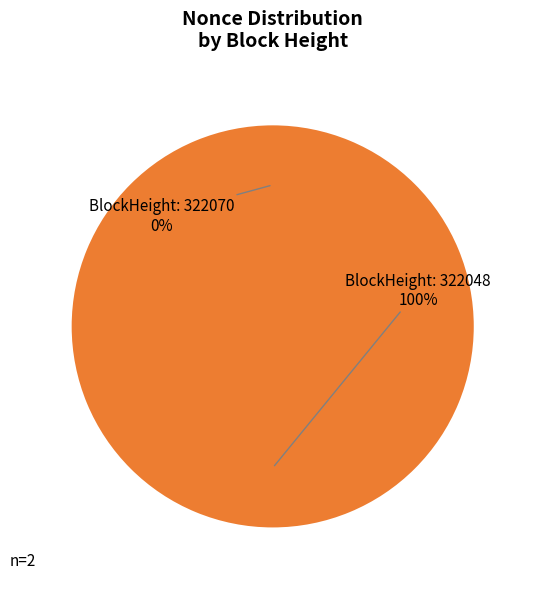

Count the number of slices in the pie.

2